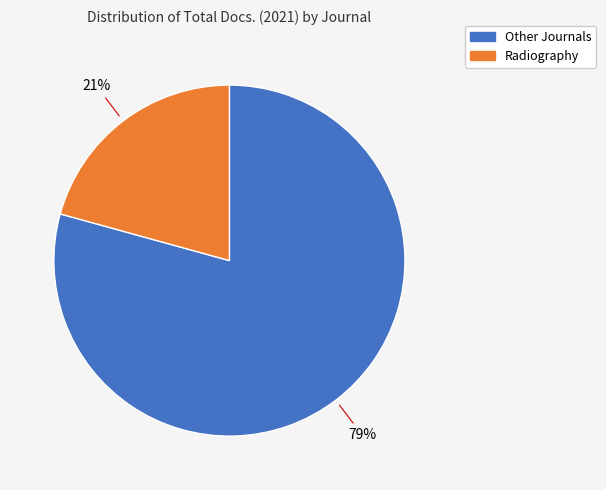

Is there a majority slice in this chart?

Yes